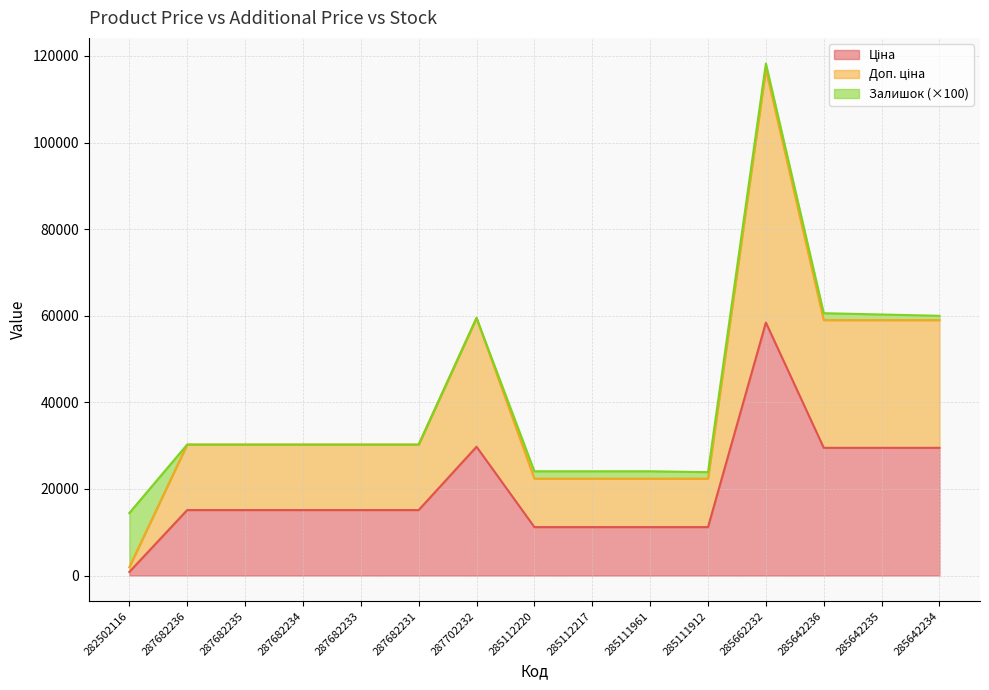

List the labels in order of Доп. ціна value, smallest first.

282502116, 285112220, 285112217, 285111961, 285111912, 287682236, 287682235, 287682234, 287682233, 287682231, 285642236, 285642235, 285642234, 287702232, 285662232